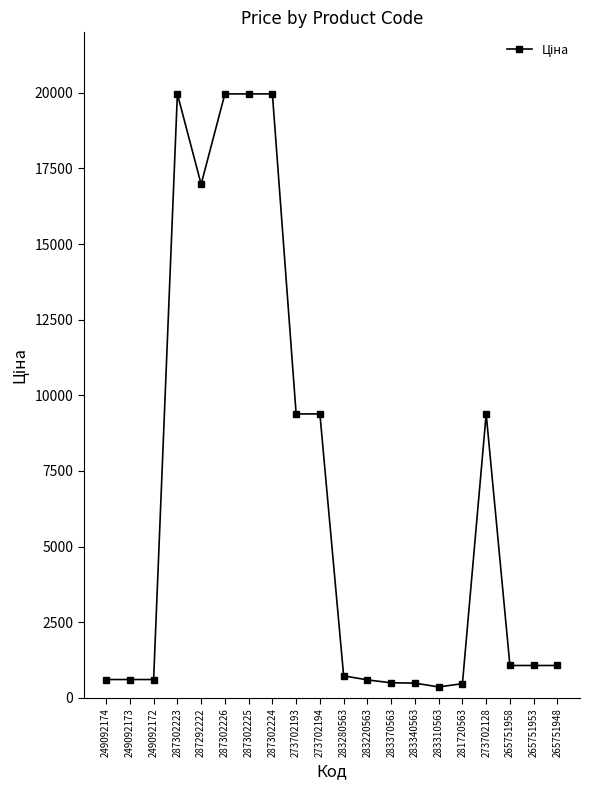

What is the difference between the maximum and minimum values?

19606.8